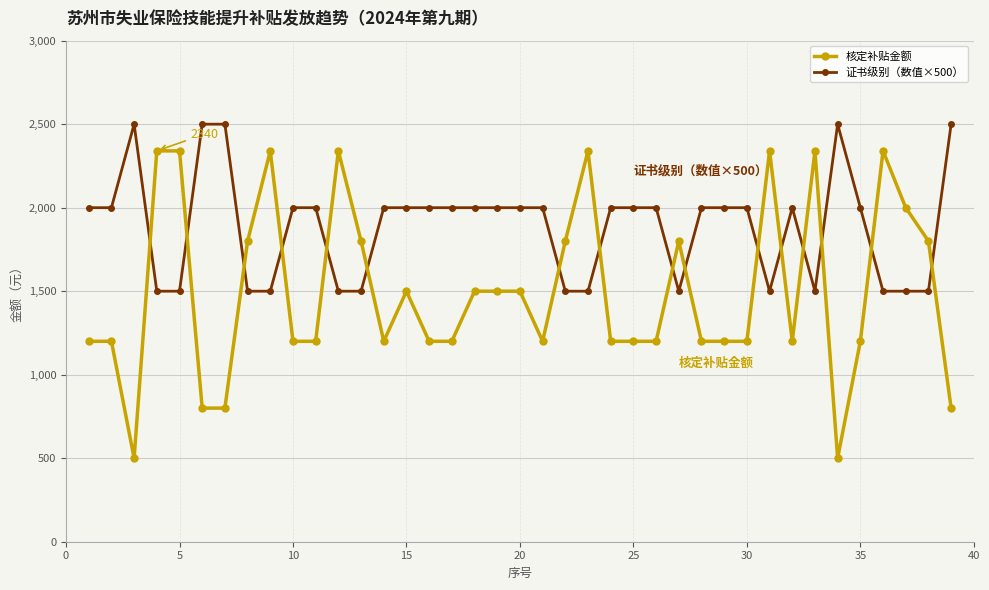

Does the chart have visible grid lines?

Yes